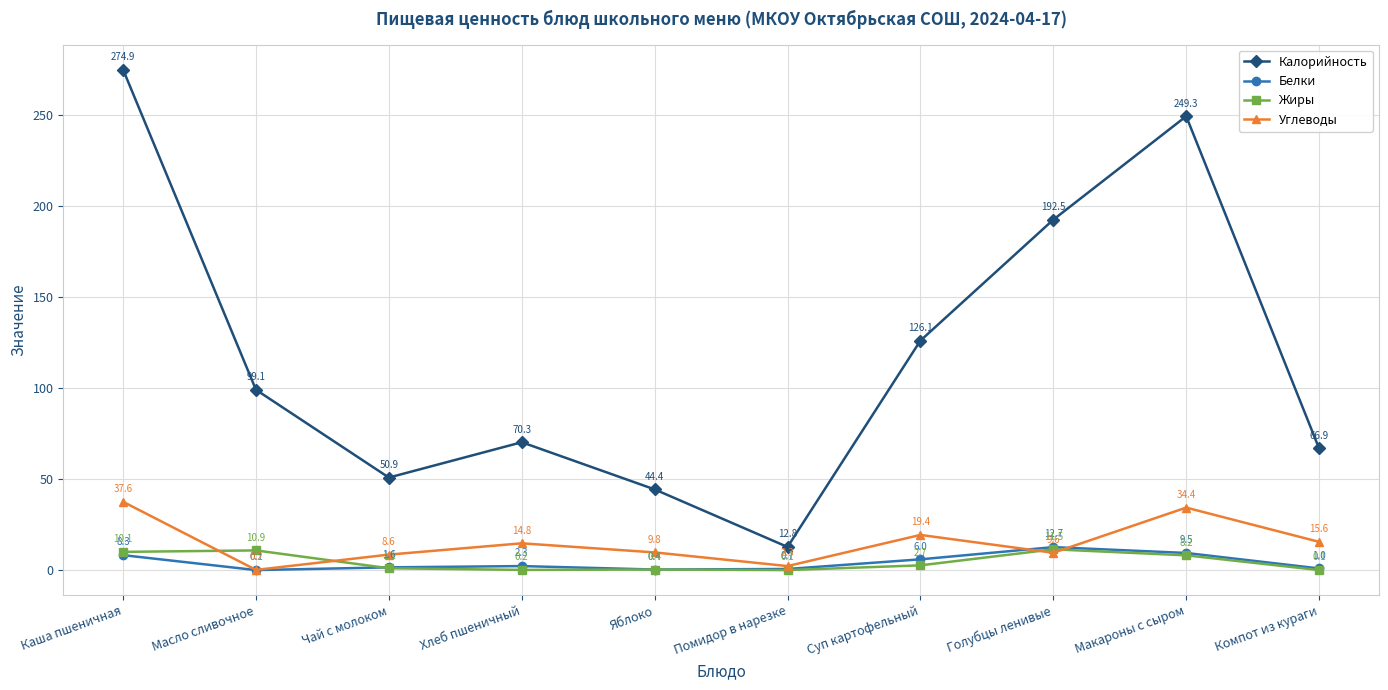

What is the greatest value displayed?

274.9